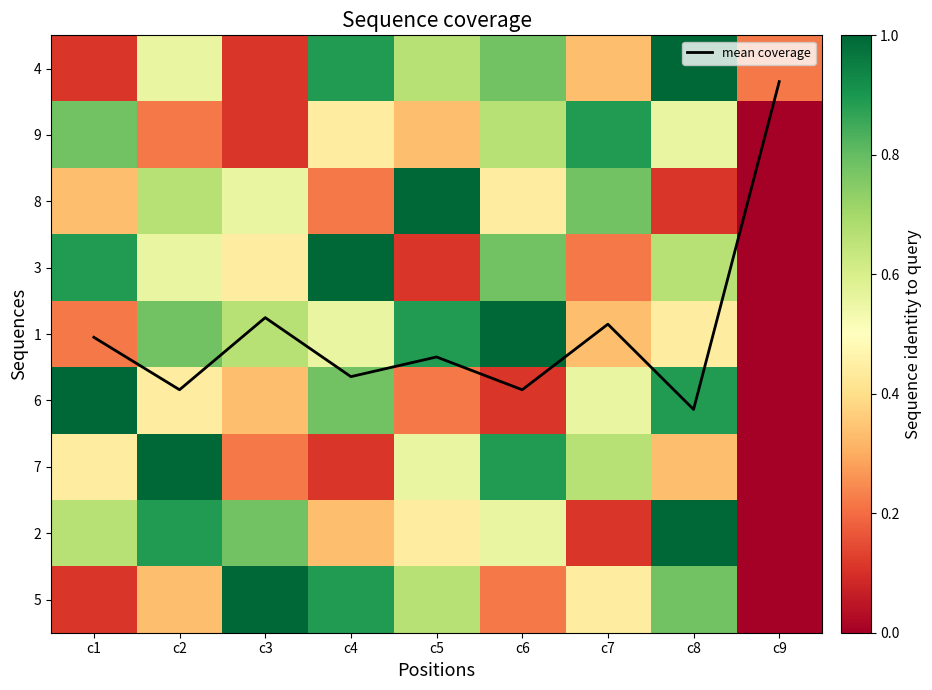

How many positive values does the 2 series have?

8